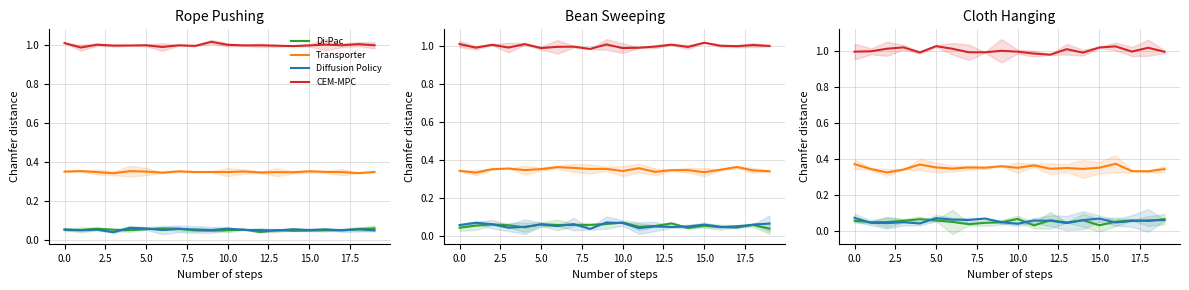

What is the difference between the highest and lowest values at 14?

0.9